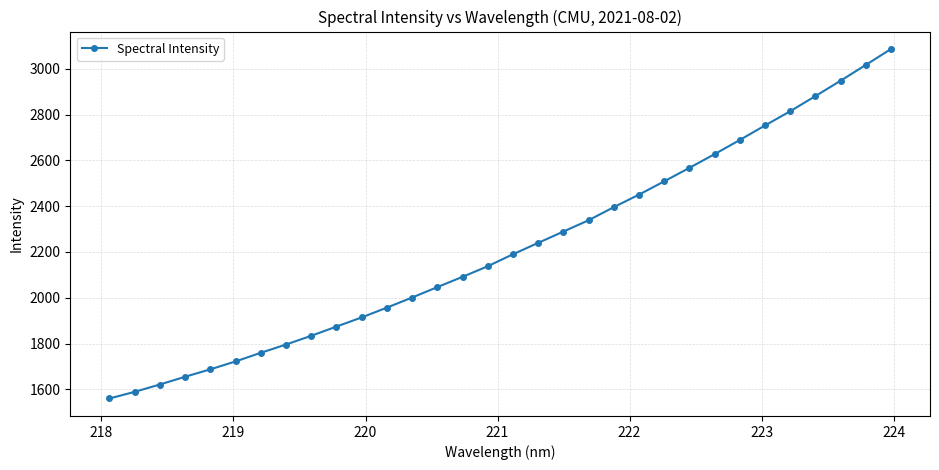

What is the greatest value displayed?

3087.0